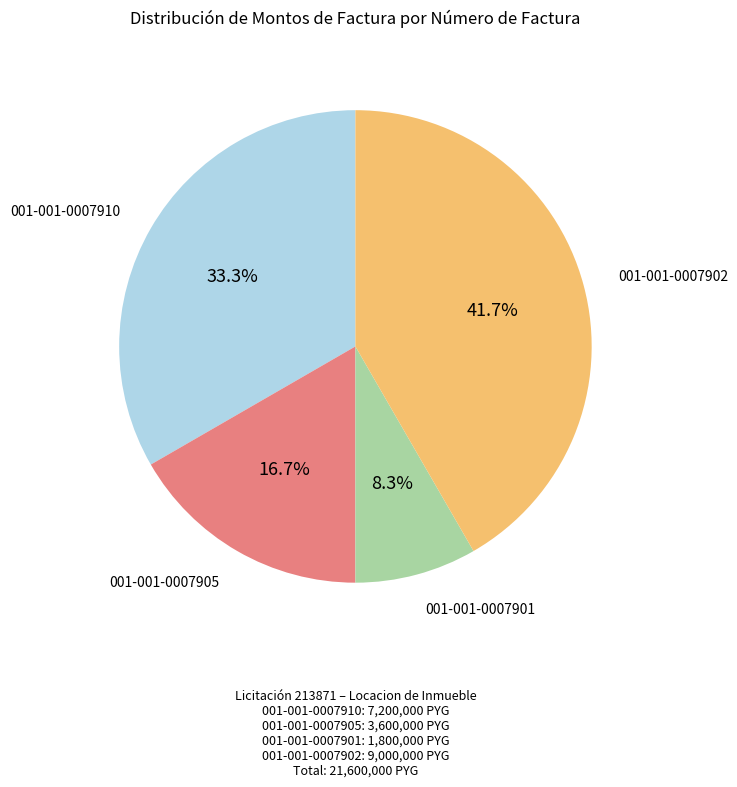

What is the ratio of the value at 001-001-0007910 to the value at 001-001-0007905?

2.0